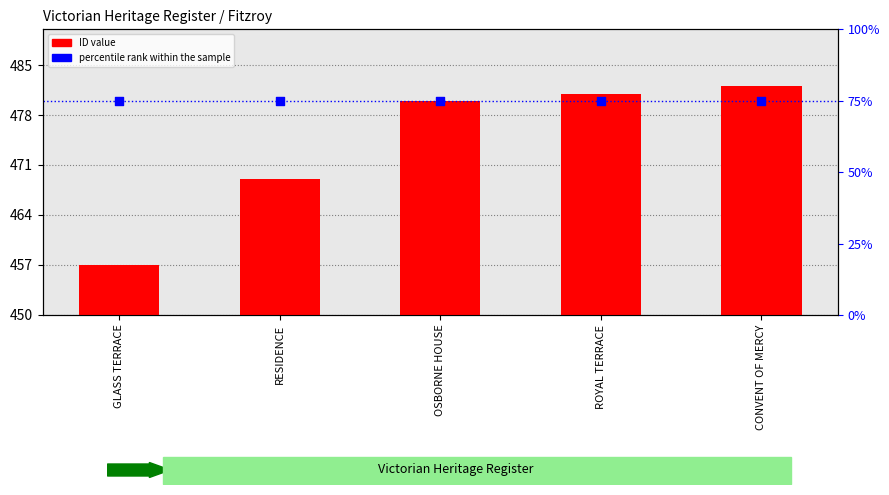

At how many categories does at least one series exceed 479?

3